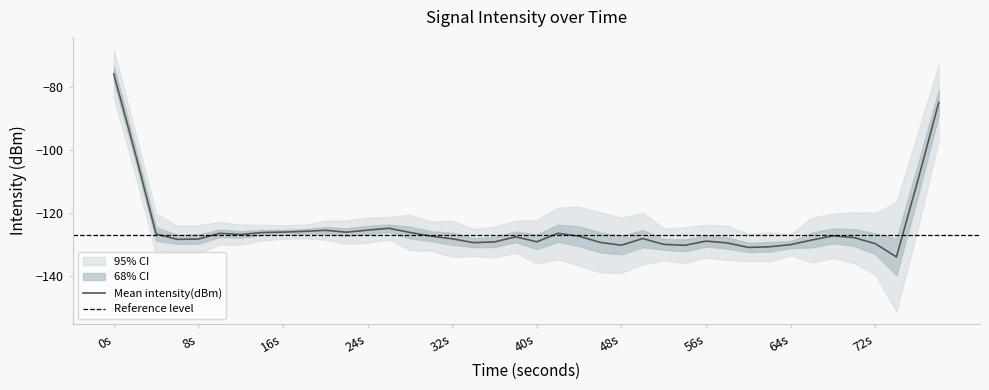

Is this an area chart (filled region under the line)?

No